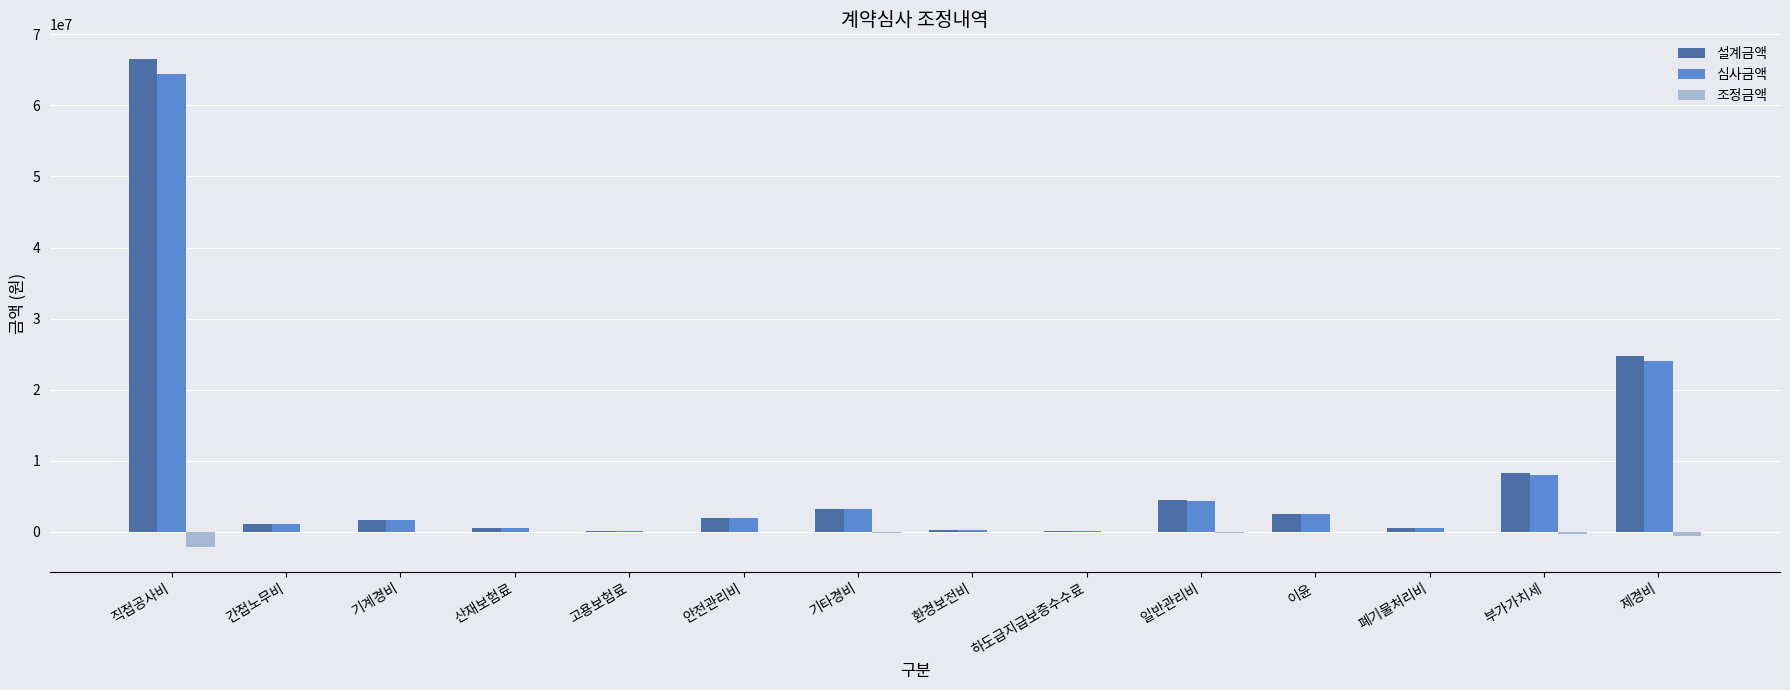

At which label does 심사금액 reach its peak?

직접공사비